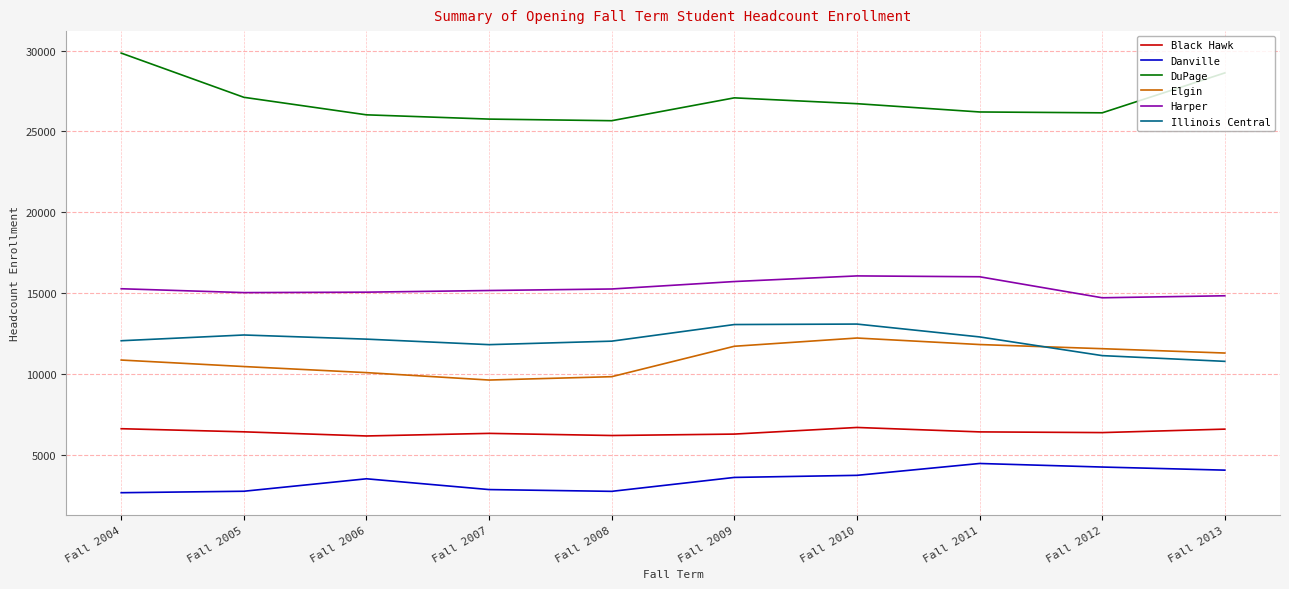

True or false: Illinois Central has a value of 11804 at Fall 2007.

True